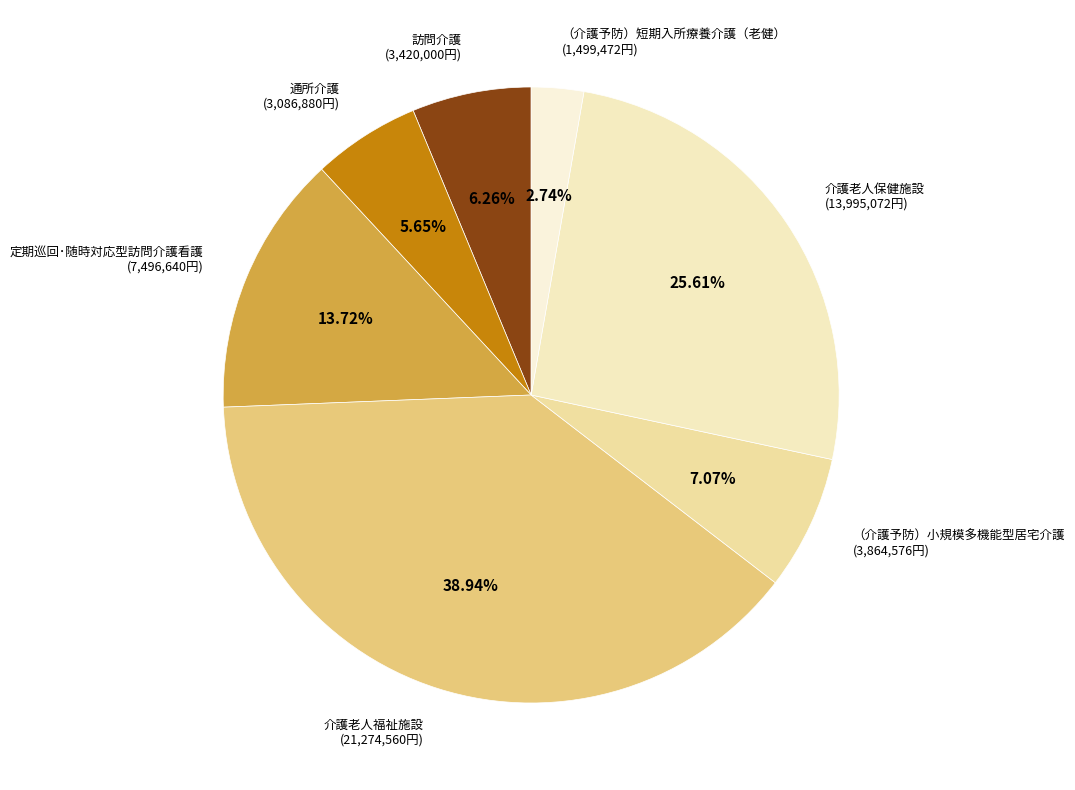

To the nearest percent, what is the average slice percentage?

14%